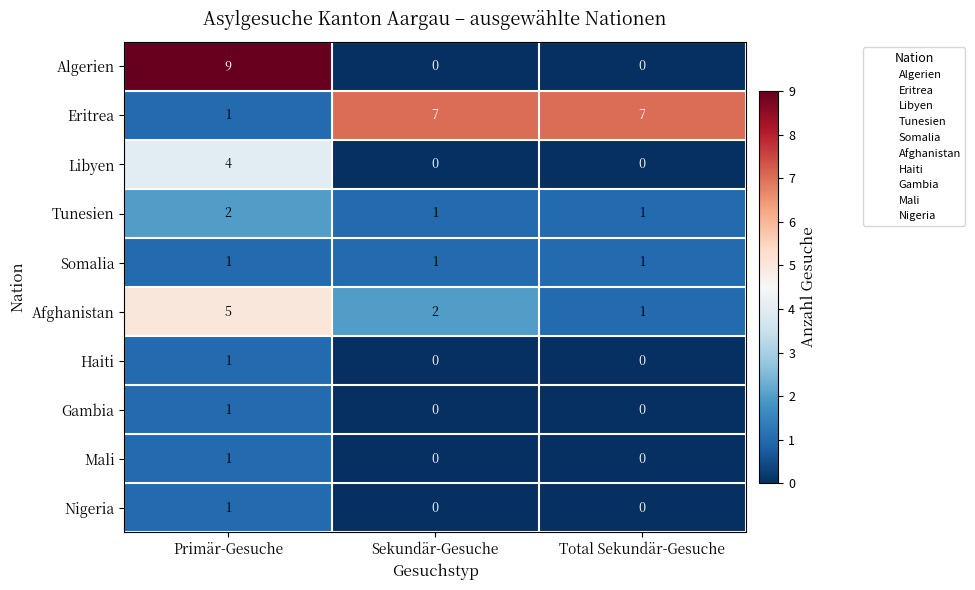

What is the greatest value displayed?

9